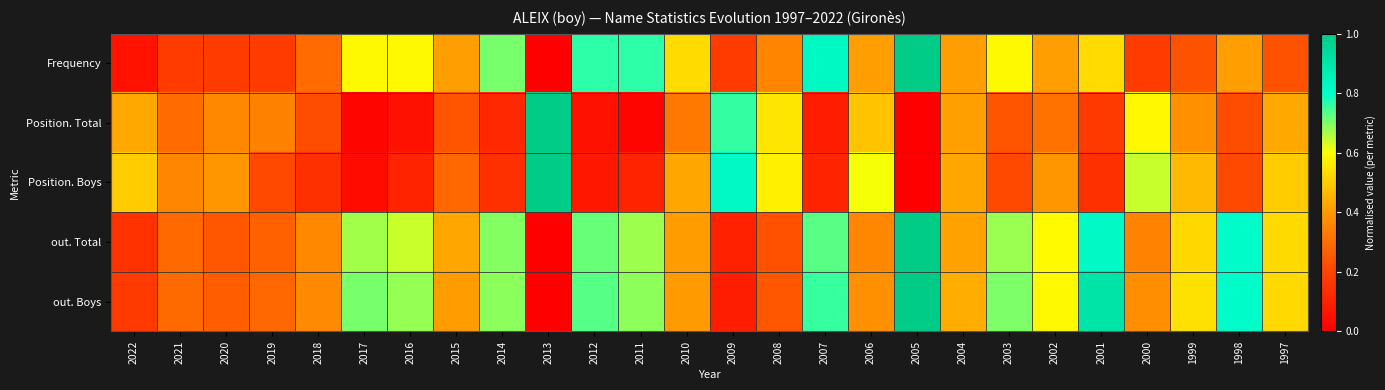

What is the greatest value displayed?

1.0